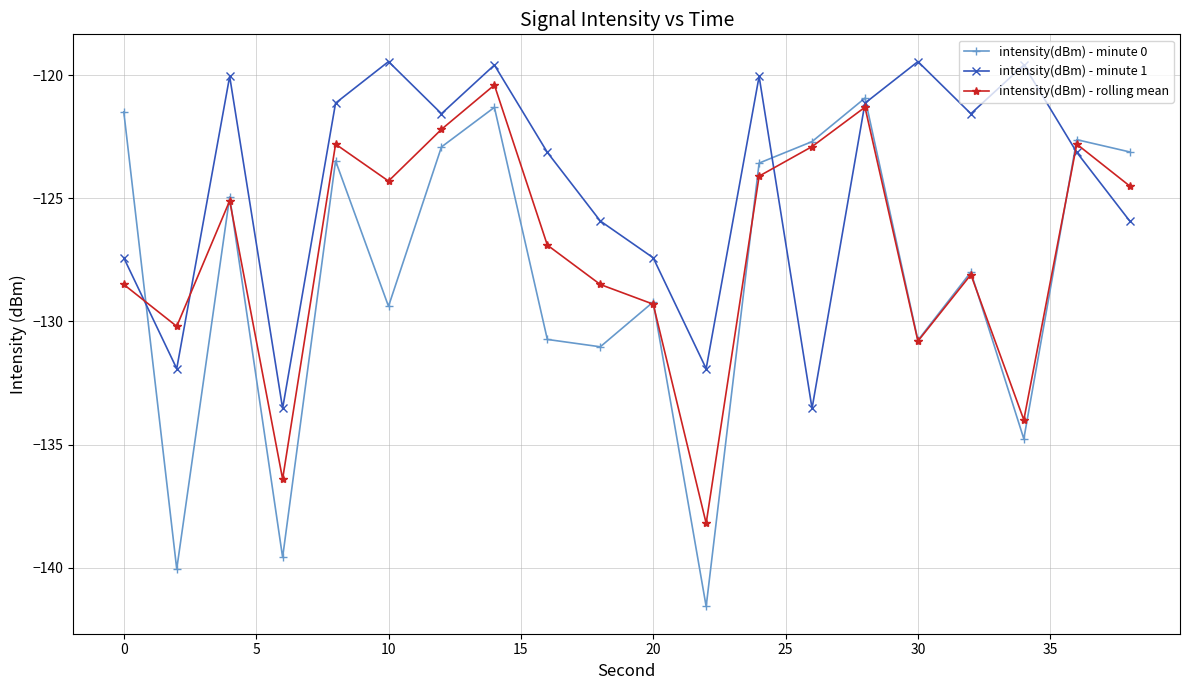

Which series has the largest total across all categories?

intensity(dBm) - minute 1